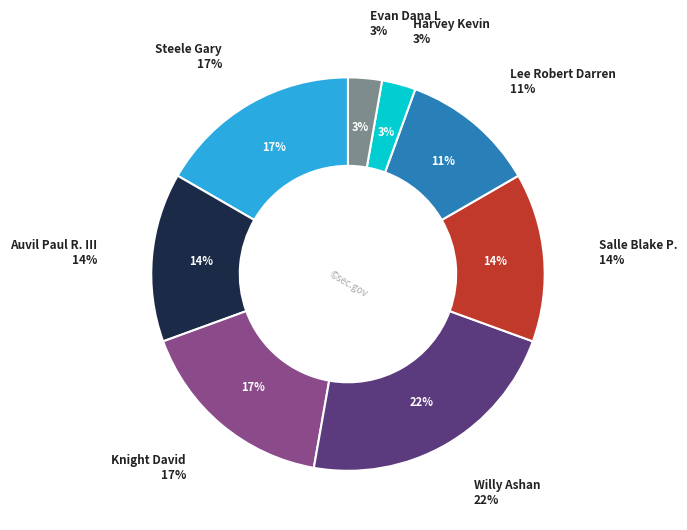

What portion of the pie excludes Salle Blake P.?

86.1%